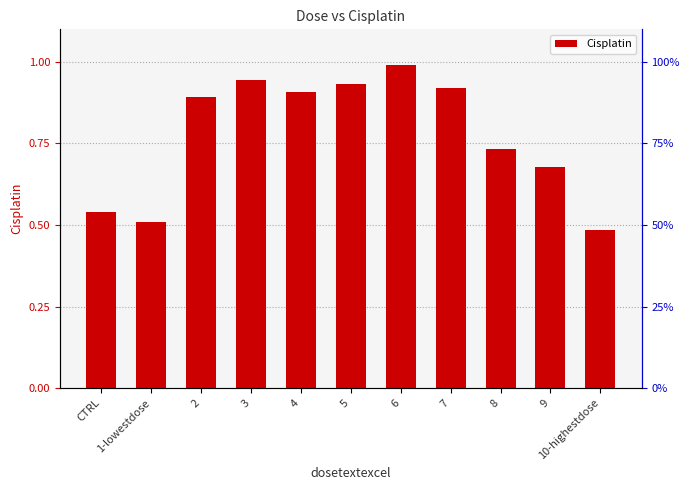

The chart shows a value of 0.5 at 2. True or false?

False